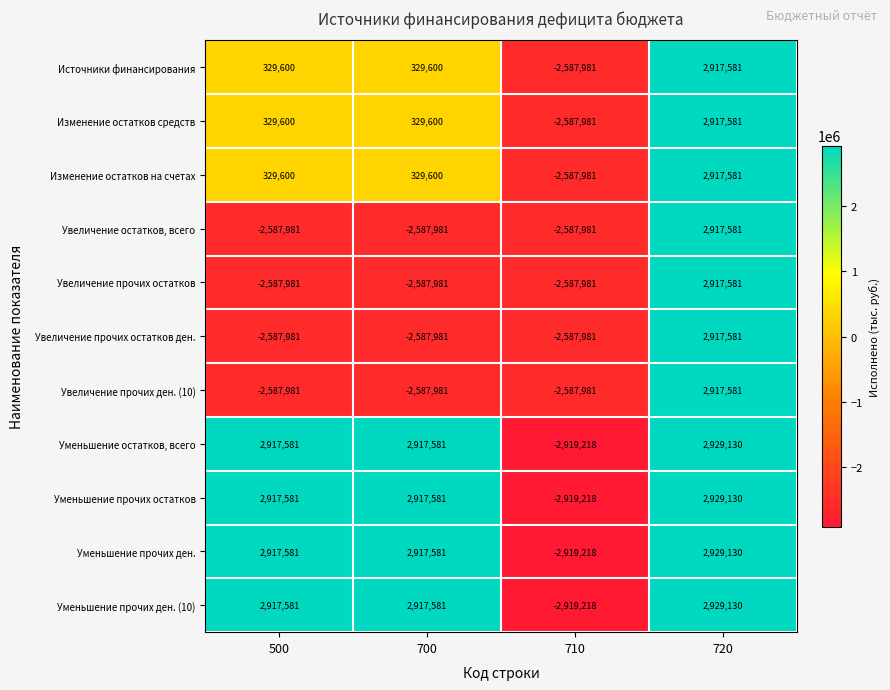

Which label corresponds to the smallest value in the chart?

710